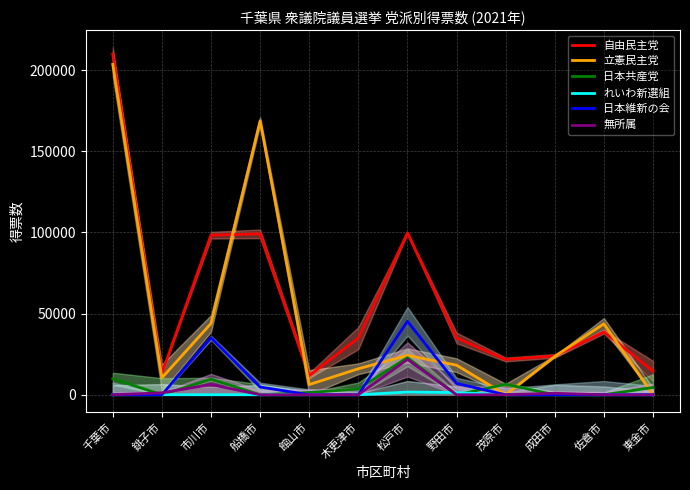

What is the lowest value of the 自由民主党 series?

11841